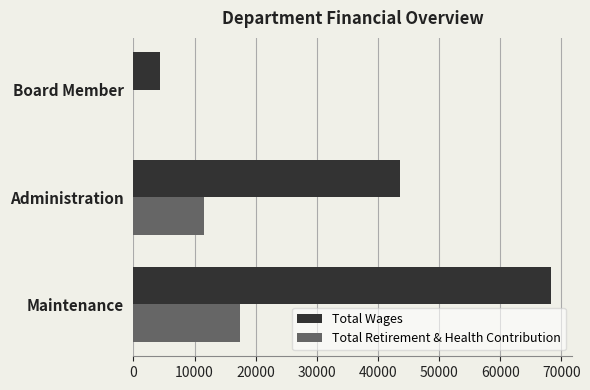

What is the highest value of the Total Retirement & Health Contribution series?

17444